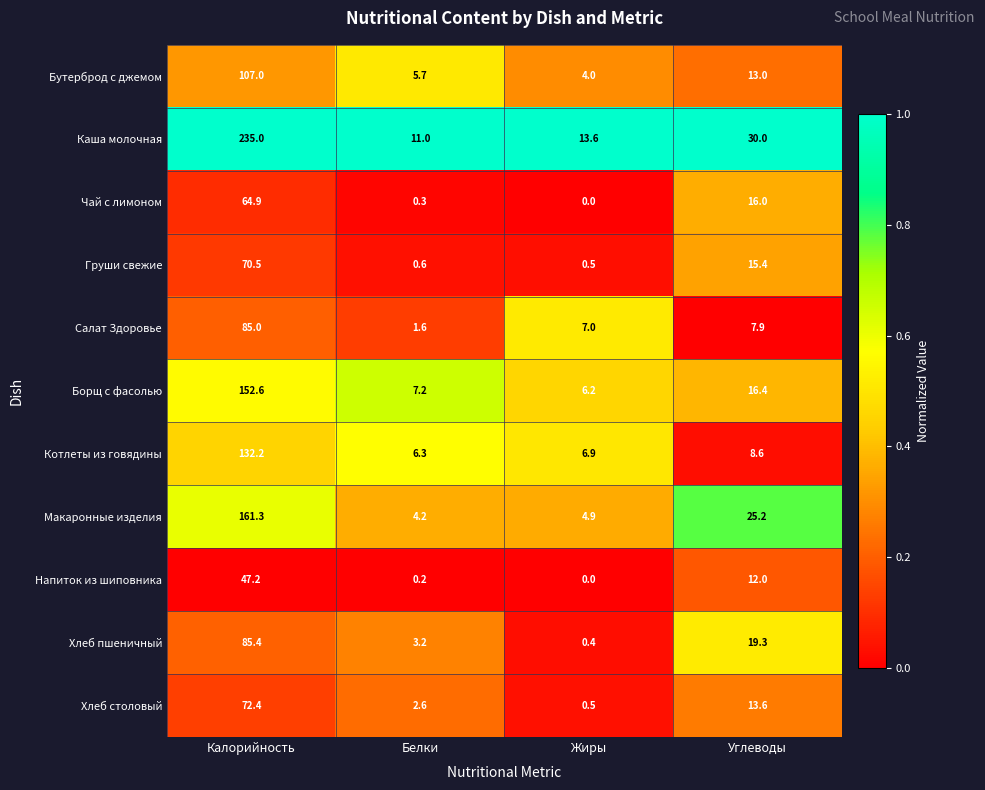

How many data points in Котлеты из говядины are above 8?

2